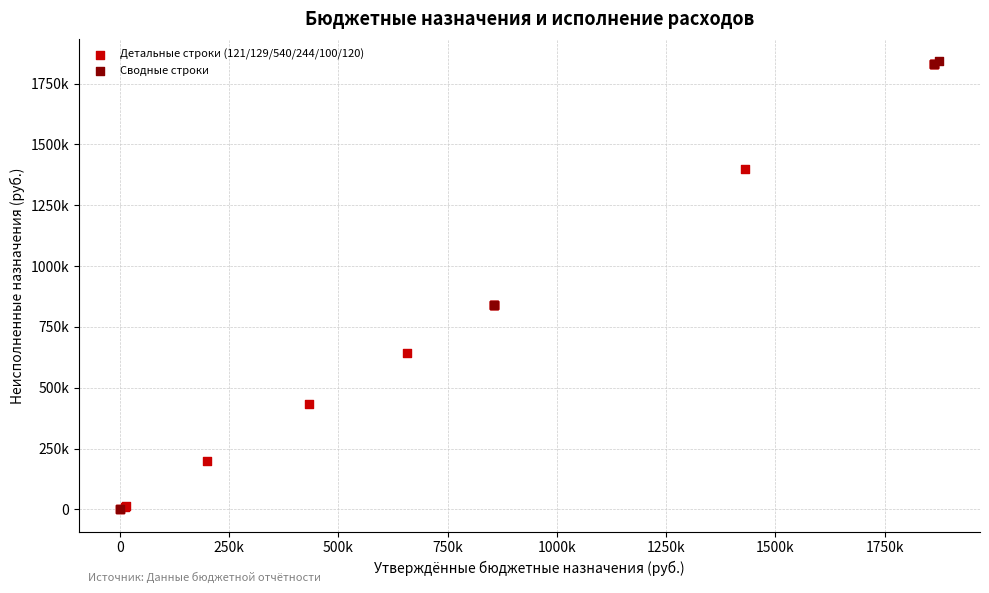

What are all the series names shown in the legend?

Детальные строки (121/129/540/244/100/120), Сводные строки